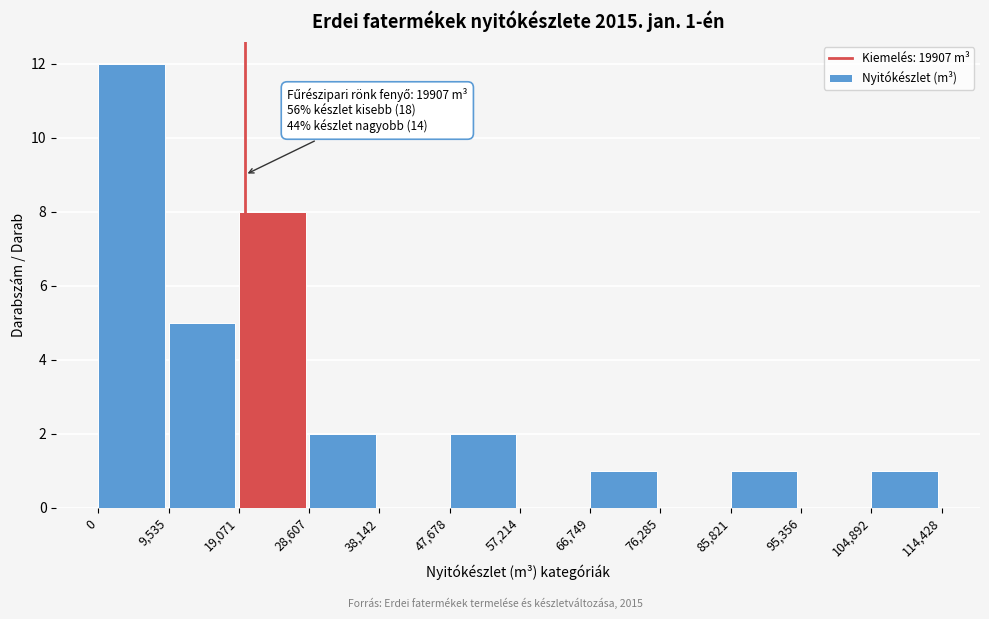

Which range on the x-axis has the tallest bar?

0 to 9,535